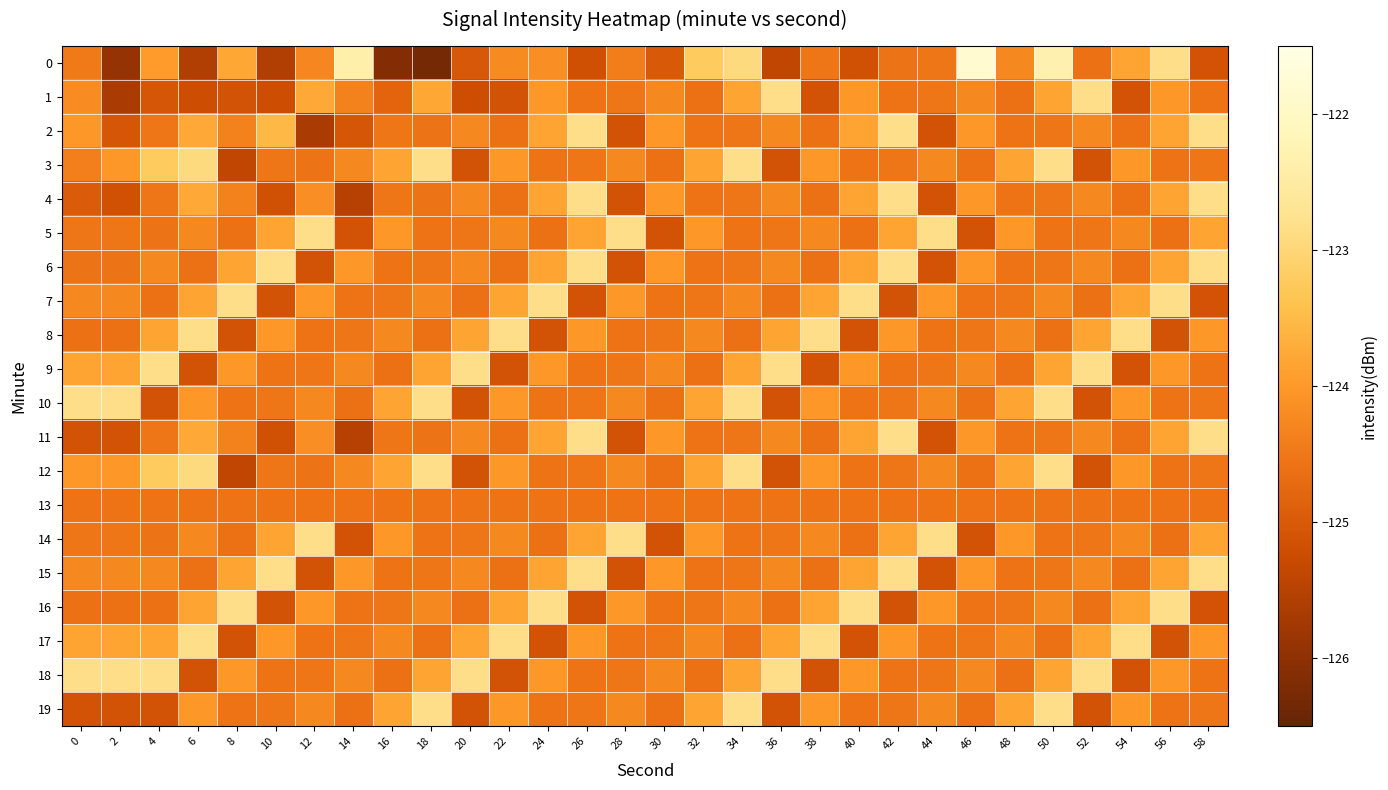

Which series has the largest total across all categories?

18